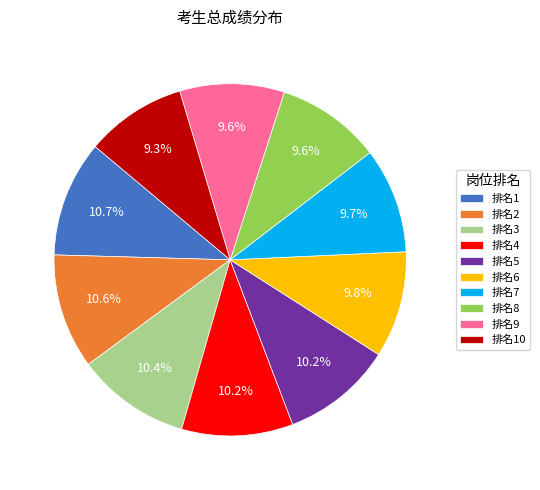

To the nearest percent, what is the average slice percentage?

10%